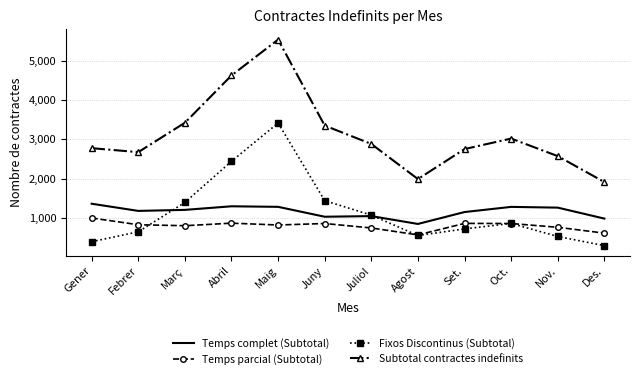

Which category has the highest value across all series?

Maig